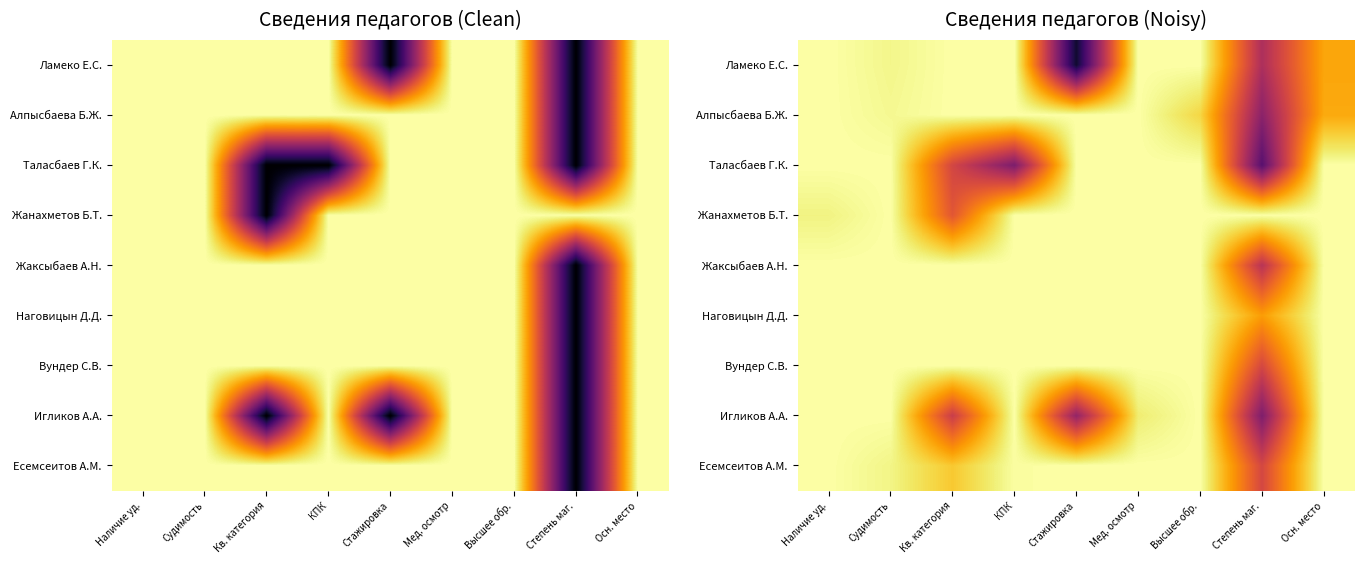

Between Кв. категория and Высшее обр., which series saw the biggest shift?

Игликов А.А.